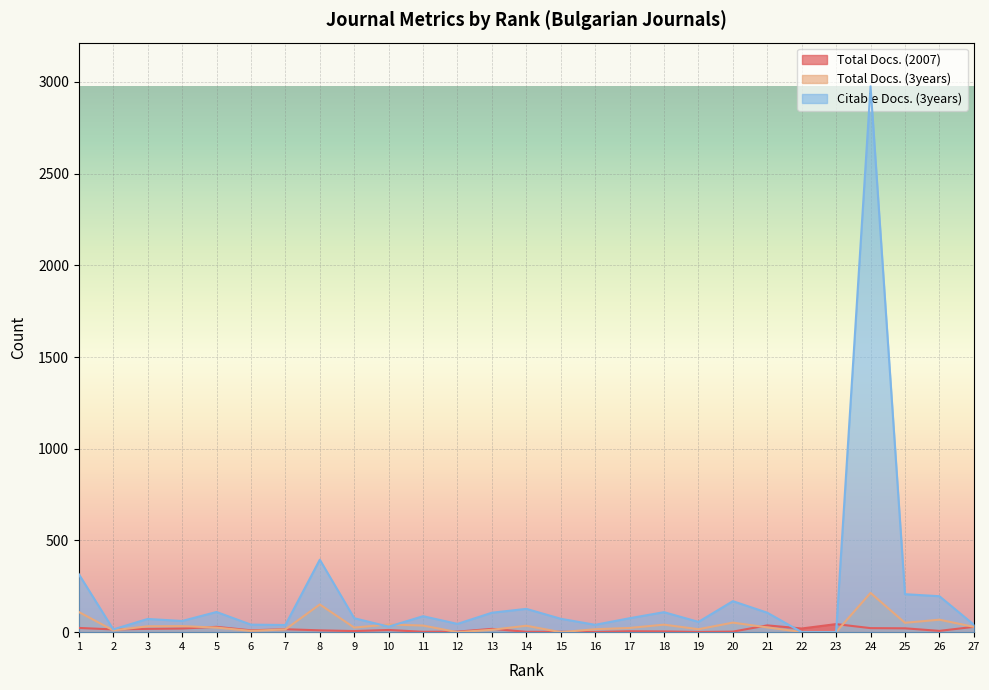

Reading left to right, what are all the values shown in this chart?

Total Docs. (2007): 23	15	18	20	29	10	16	10	6	12	2	3	18	2	2	1	5	4	1	3	37	20	44	22	21	7	29
Total Docs. (3years): 110	10	32	33	25	7	15	151	25	42	36	0	13	35	0	16	23	41	16	52	26	1	1	214	51	68	29
Citable Docs. (3years): 316	15	72	61	110	41	39	395	76	30	87	45	106	127	73	40	76	109	56	169	106	0	0	2976	207	196	41